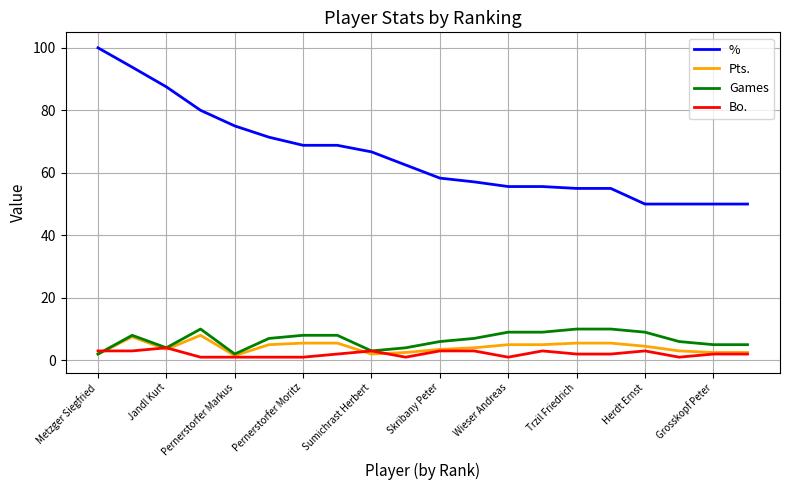

What is the difference between the maximum and second lowest values in the Games series?

8.0